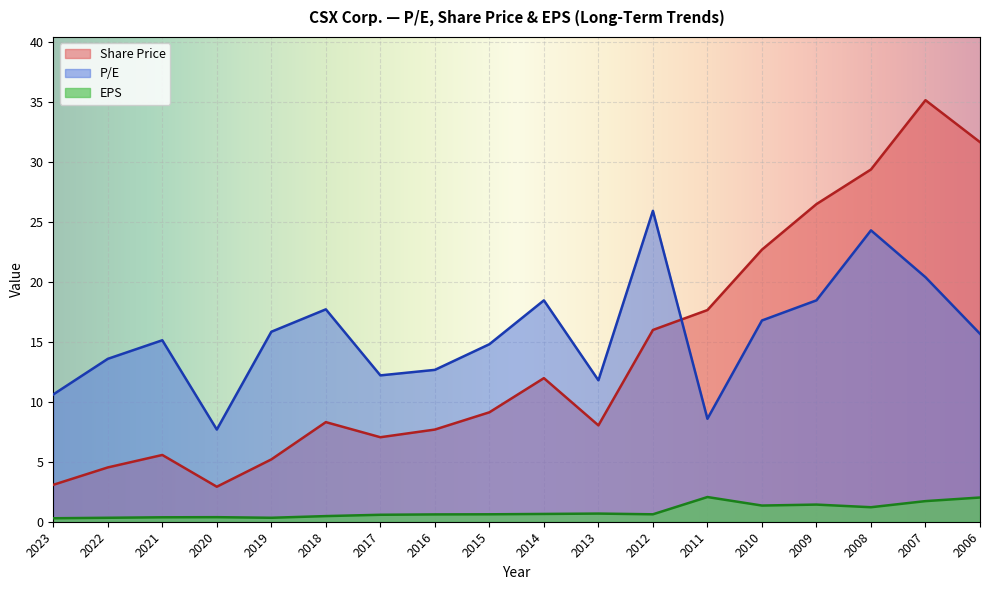

What is the difference between the EPS values at 2019 and 2008?

0.9